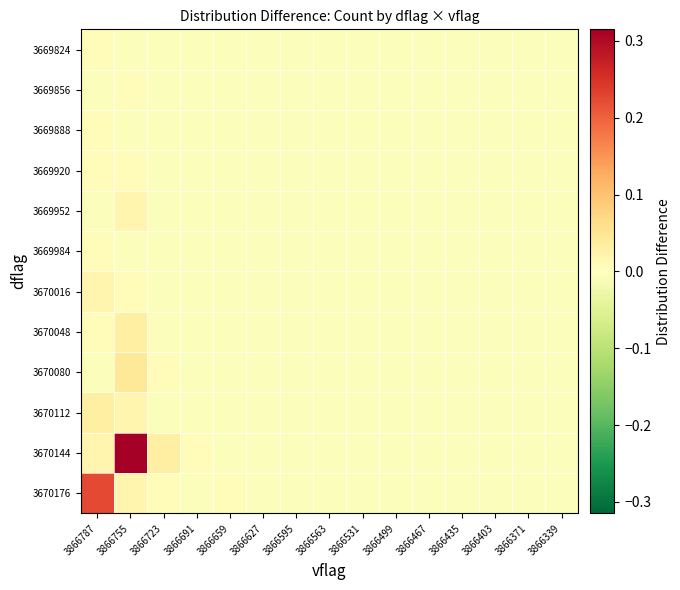

Which category has the lowest value across all series?

3866691